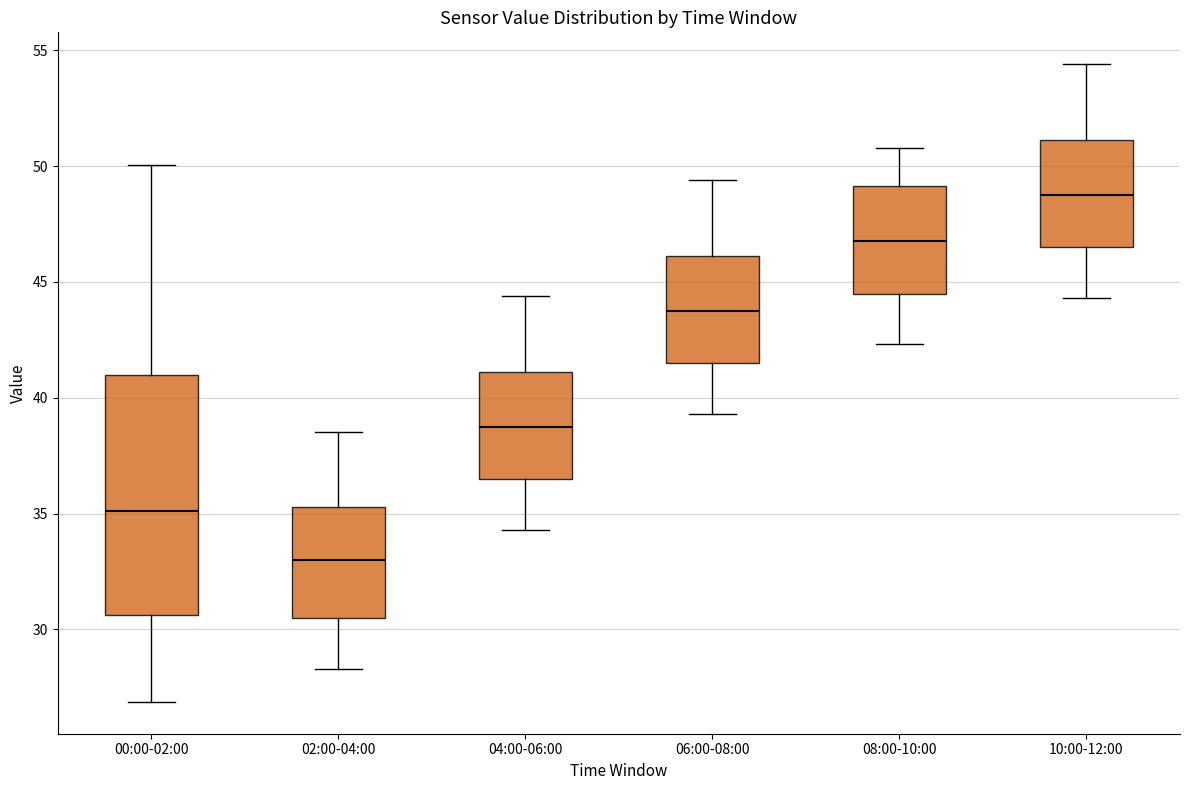

Where does the median line of the box for 10:00-12:00 sit on the y-axis? The values are not printed on the chart, so give them approximately, as read against the axis.

49.0